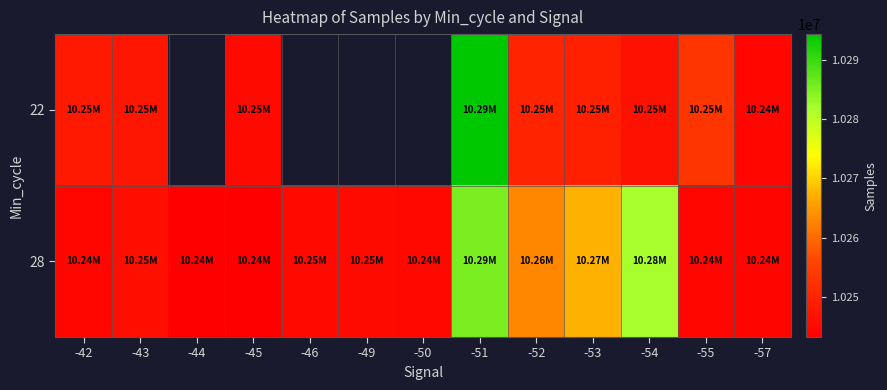

List the series in order of their peak value, lowest first.

28, 22